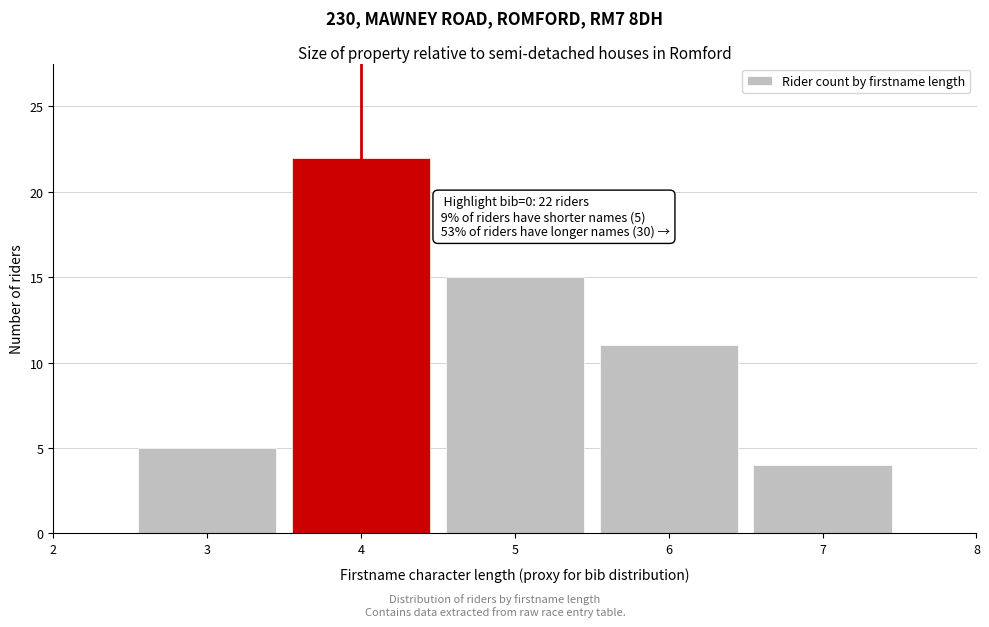

Over which range of the x-axis is the bar tallest?

3.5 to 4.5